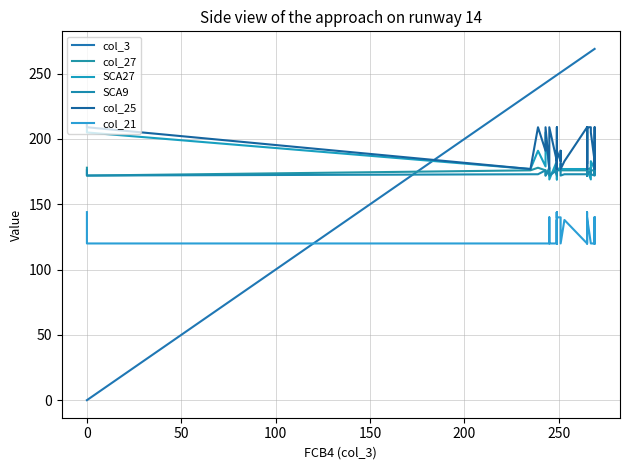

At which label is col_27 closest to 175?

50